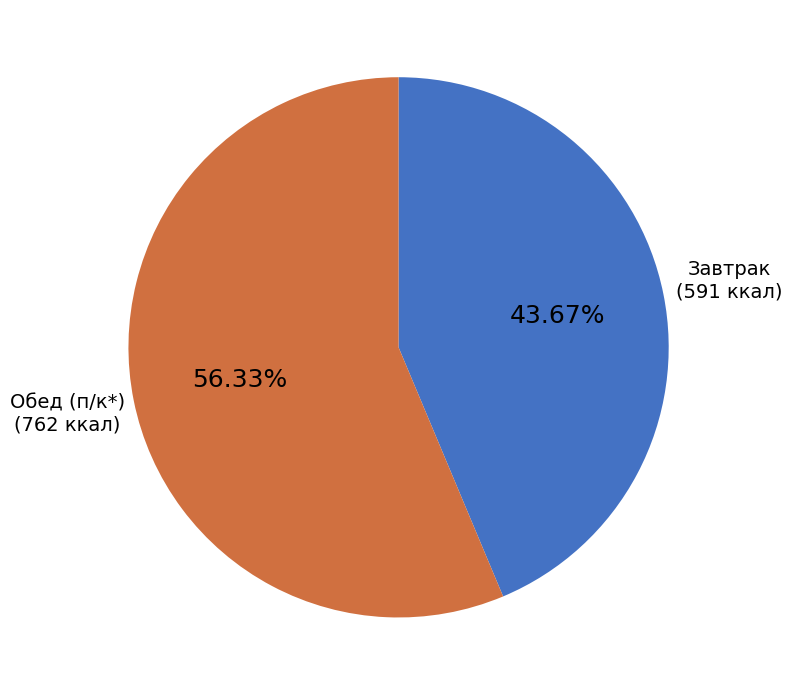

Do Обед (п/к*) and Завтрак together represent more than half of the pie?

Yes